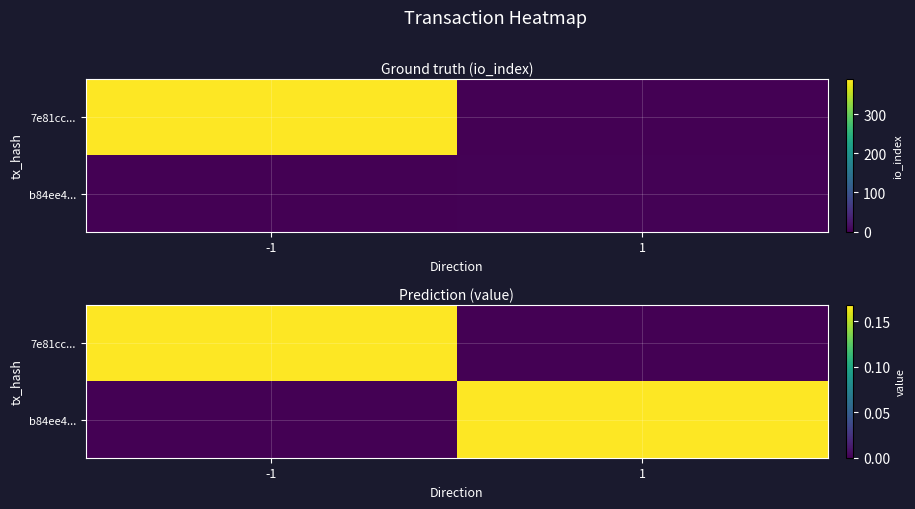

Rank the categories by b84ee4... value from lowest to highest.

-1, 1